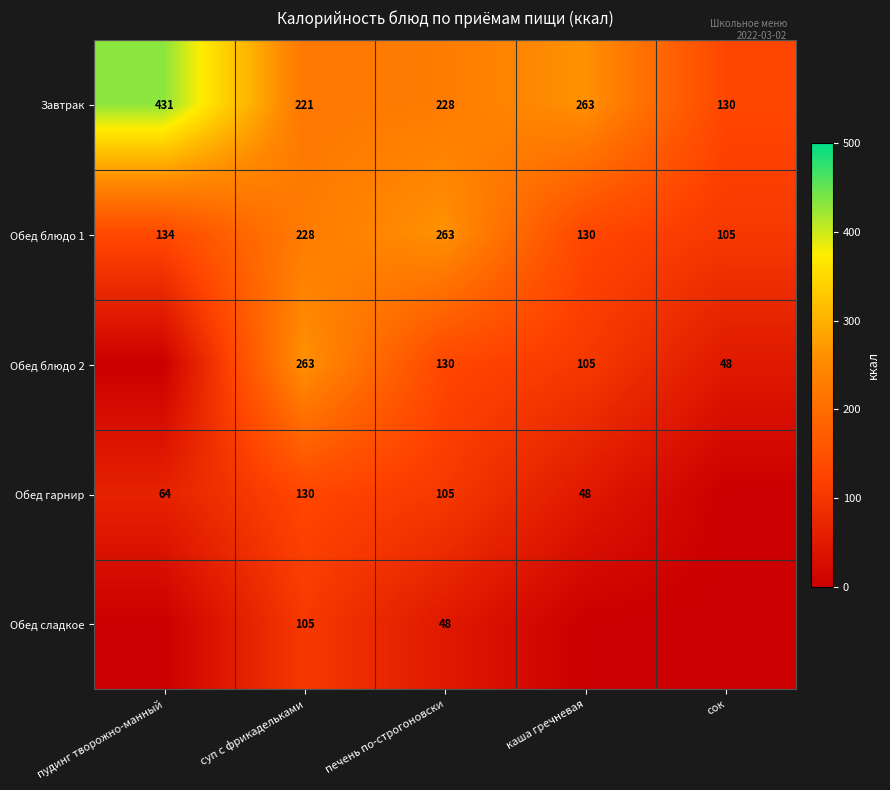

Is the value of Обед блюдо 2 at суп с фрикадельками greater than the value of Обед сладкое at печень по-строгоновски?

Yes